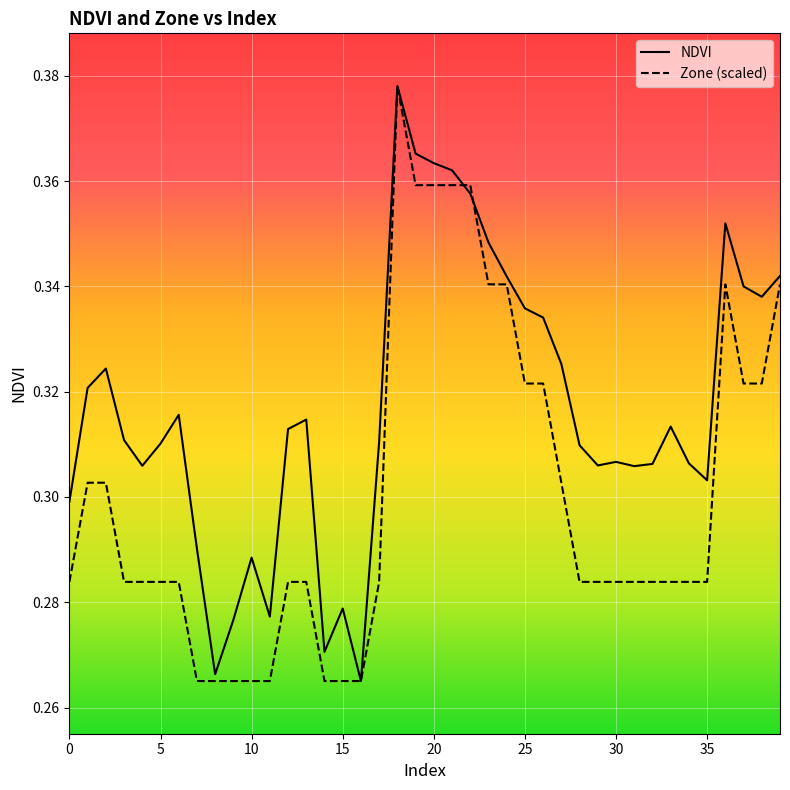

Which series has the largest total across all categories?

NDVI